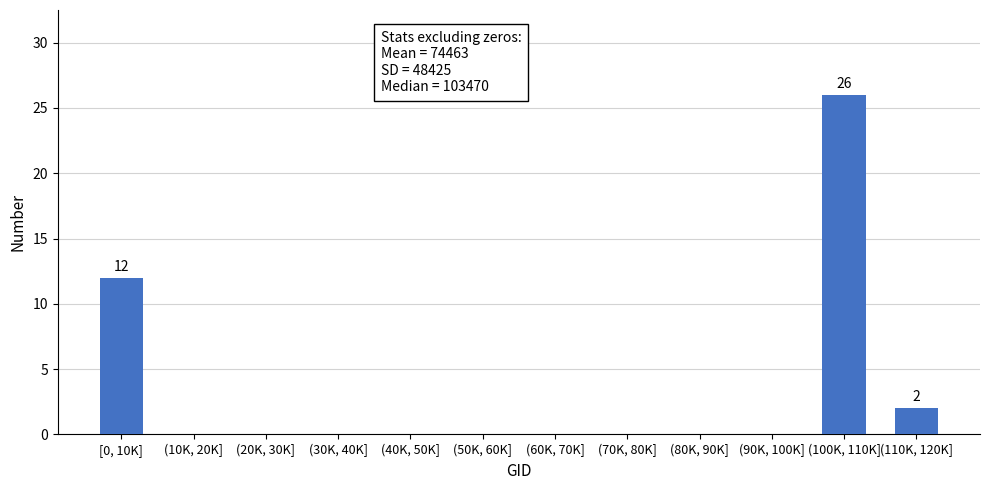

Reading right to left, extract all data points from this chart.

(110K, 120K]=2	(100K, 110K]=26	(90K, 100K]=0	(80K, 90K]=0	(70K, 80K]=0	(60K, 70K]=0	(50K, 60K]=0	(40K, 50K]=0	(30K, 40K]=0	(20K, 30K]=0	(10K, 20K]=0	[0, 10K]=12